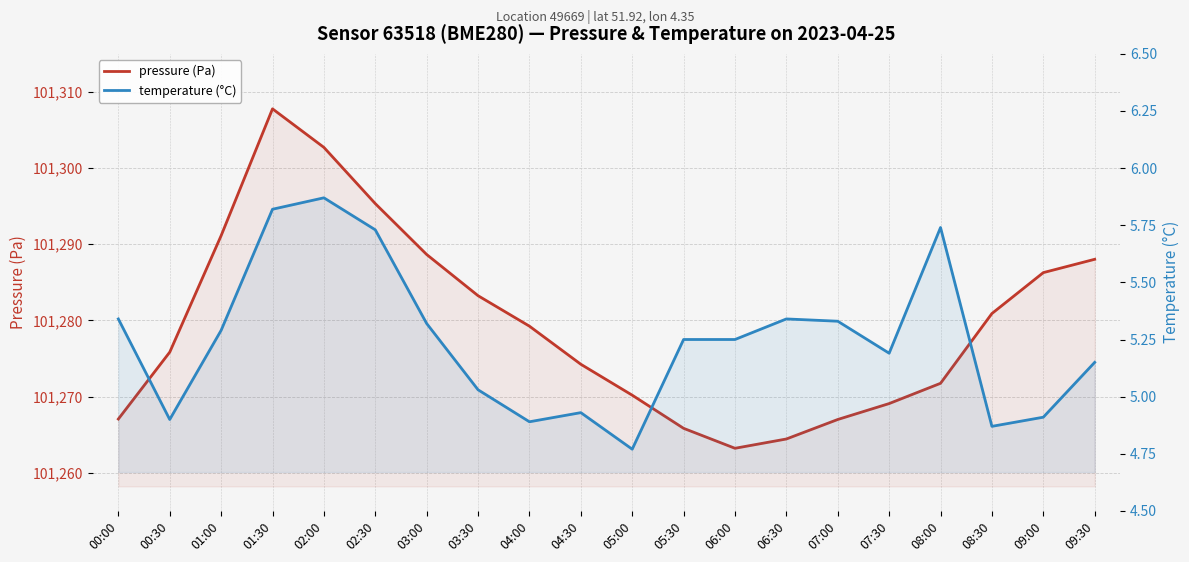

Reading right to left, extract all data points from this chart.

pressure (Pa): 09:30=101288.0	09:00=101286.3	08:30=101280.9	08:00=101271.8	07:30=101269.1	07:00=101267.0	06:30=101264.4	06:00=101263.2	05:30=101265.8	05:00=101270.2	04:30=101274.2	04:00=101279.2	03:30=101283.2	03:00=101288.7	02:30=101295.3	02:00=101302.7	01:30=101307.8	01:00=101291.1	00:30=101275.8	00:00=101267.1
temperature (°C): 09:30=5.2	09:00=4.9	08:30=4.9	08:00=5.7	07:30=5.2	07:00=5.3	06:30=5.3	06:00=5.2	05:30=5.2	05:00=4.8	04:30=4.9	04:00=4.9	03:30=5.0	03:00=5.3	02:30=5.7	02:00=5.9	01:30=5.8	01:00=5.3	00:30=4.9	00:00=5.3